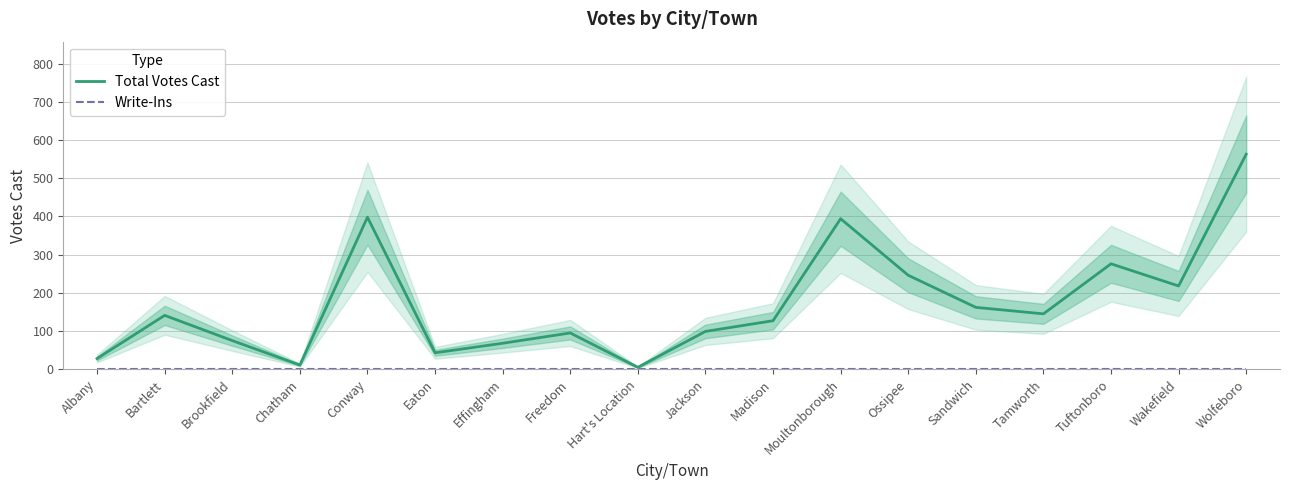

At which category does Total Votes Cast reach its first local peak?

Bartlett